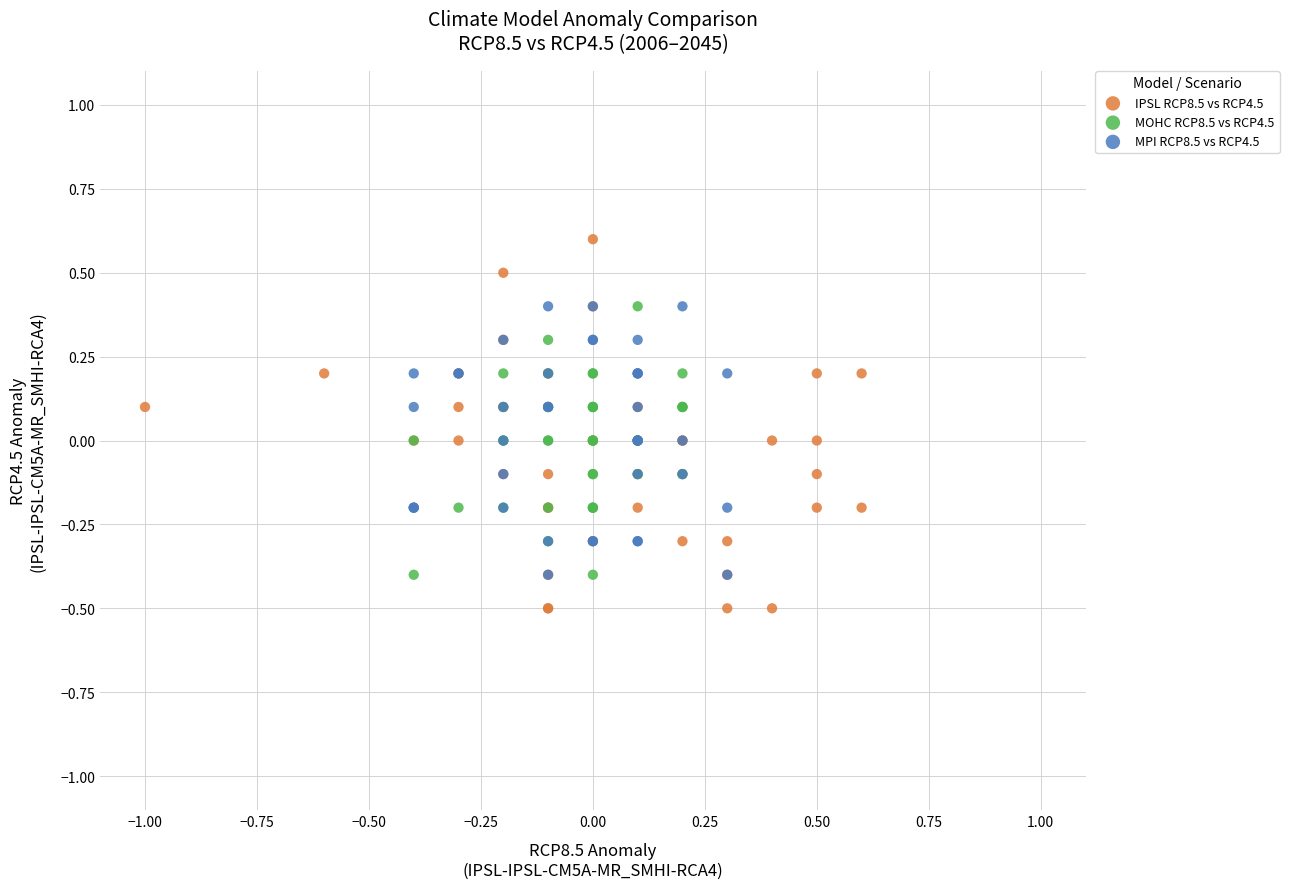

Which series has the widest spread of Y values?

IPSL RCP8.5 vs RCP4.5